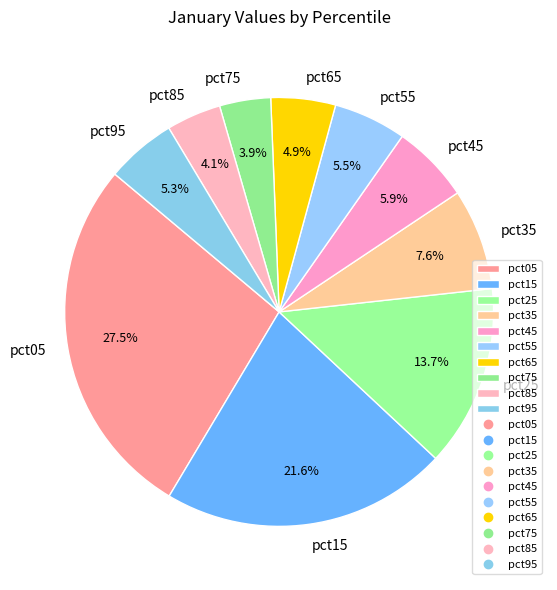

Count the number of slices in the pie.

10